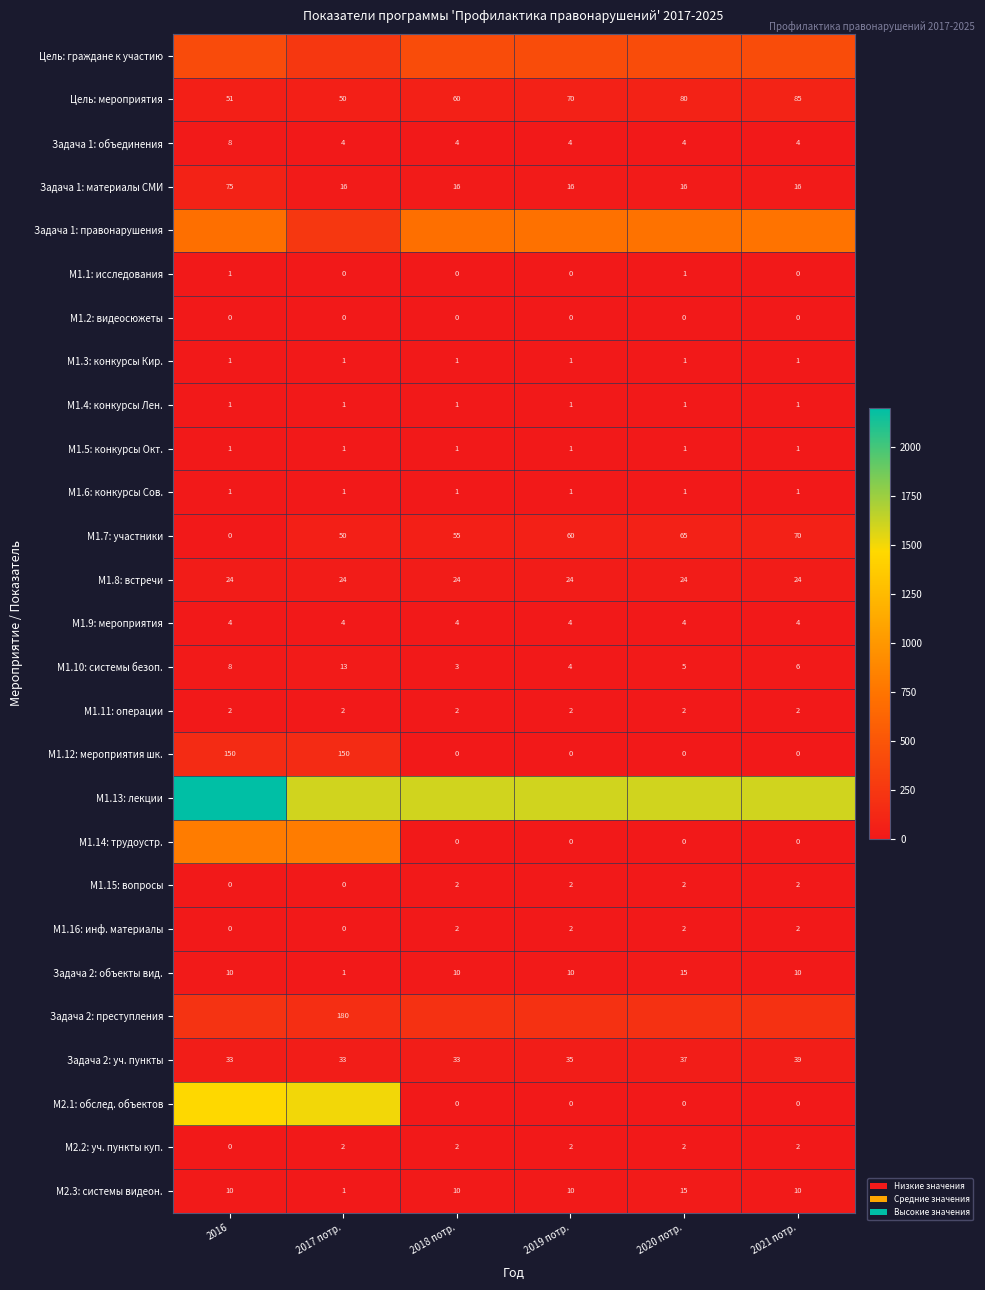

Which label corresponds to the largest value in the chart?

2016